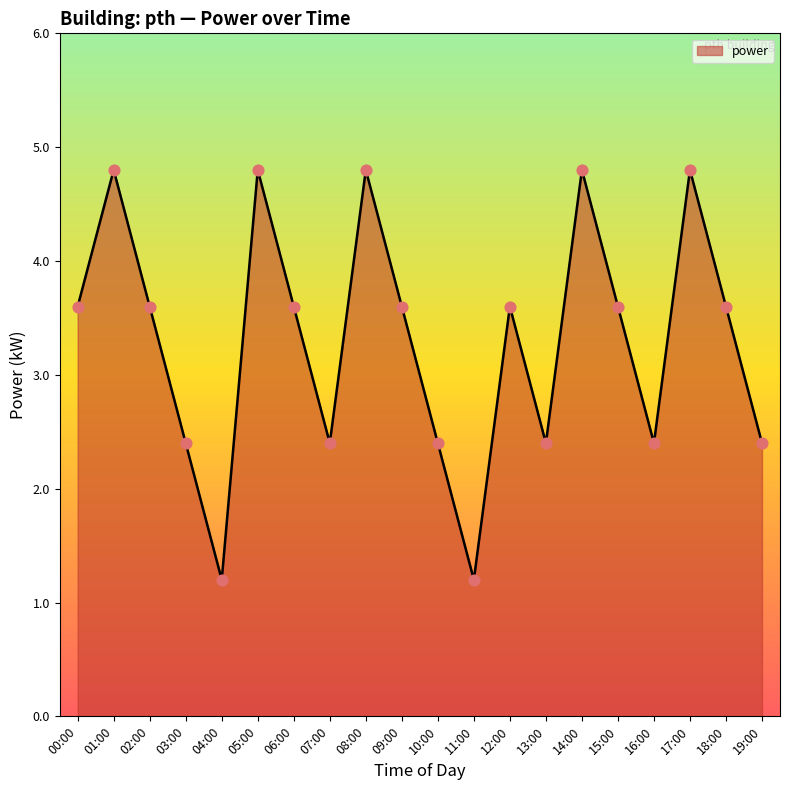

What is the ratio of the value at 02:00 to the value at 04:00?

3.0